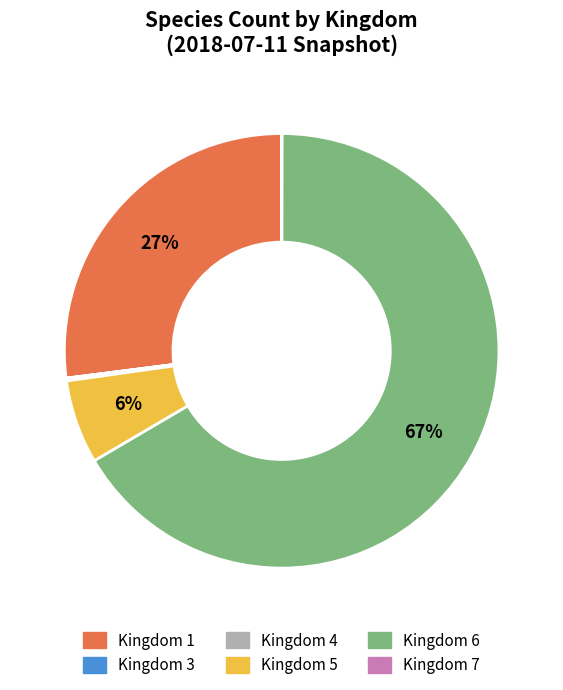

Is the sum of Kingdom 5 and Kingdom 6 greater than half?

Yes